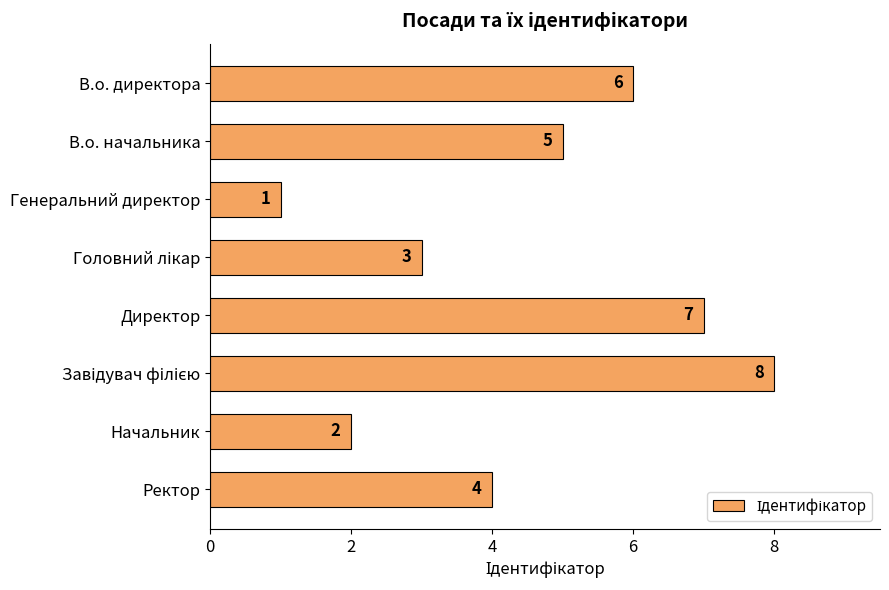

What is the sum of all values?

36